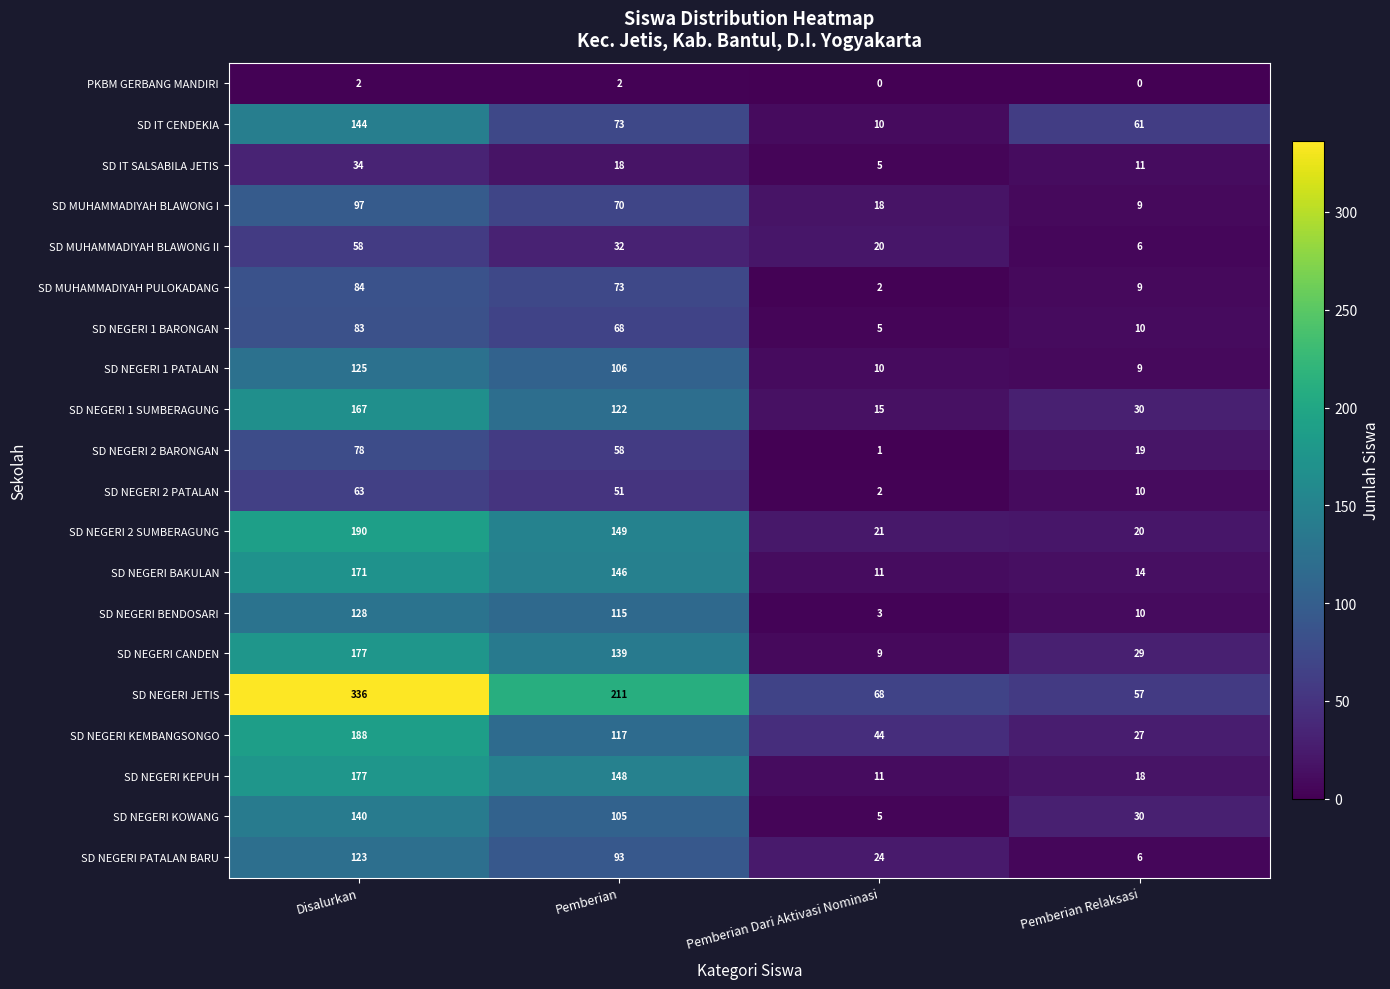

Which series has the largest range (max minus min)?

SD NEGERI JETIS